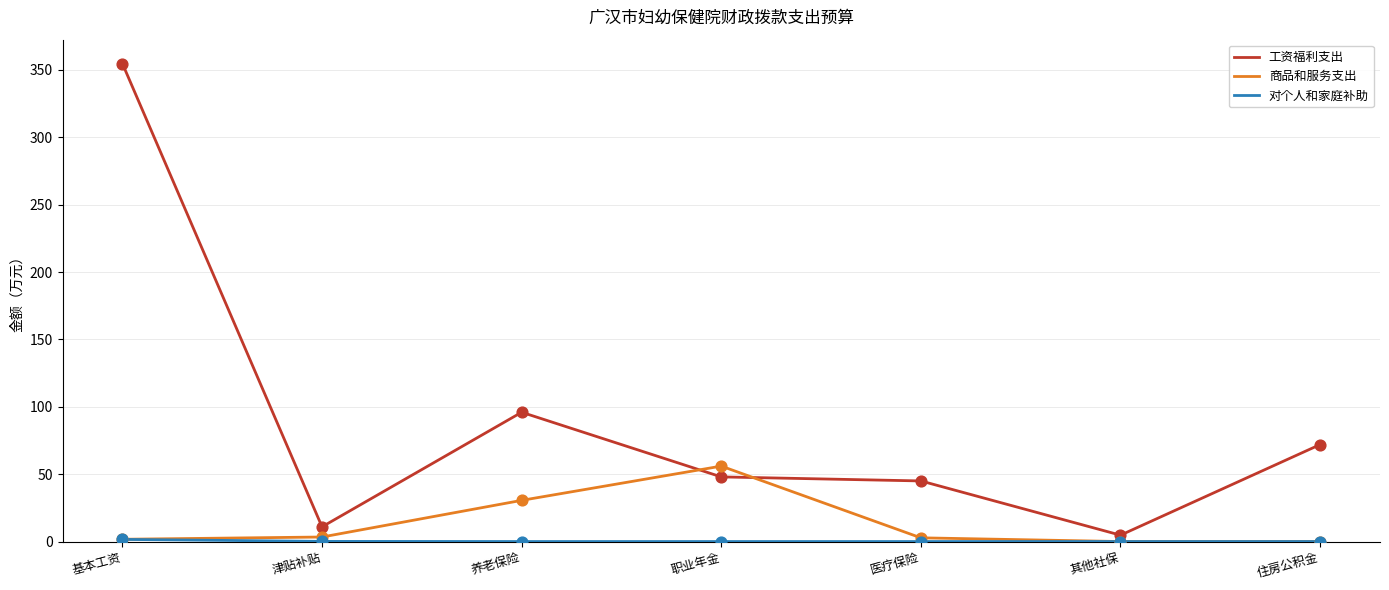

Which series changed the most between 津贴补贴 and 职业年金?

商品和服务支出